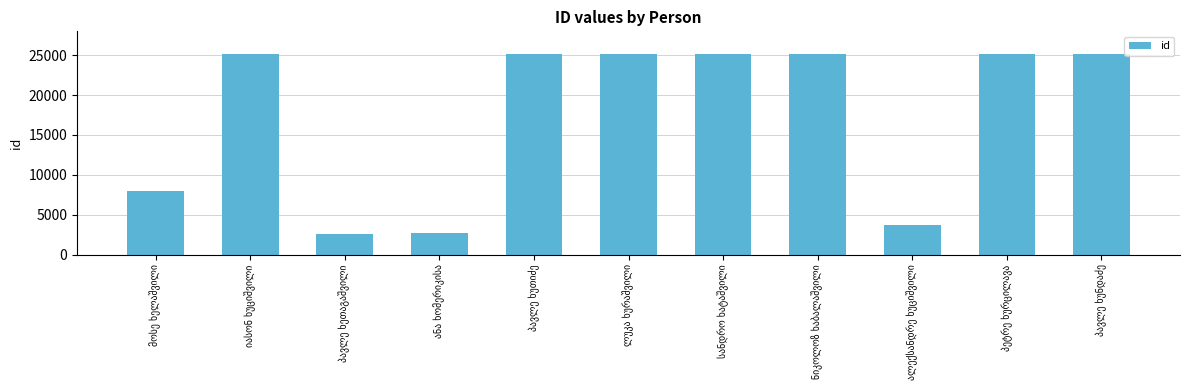

What is the maximum value shown in the chart?

25116